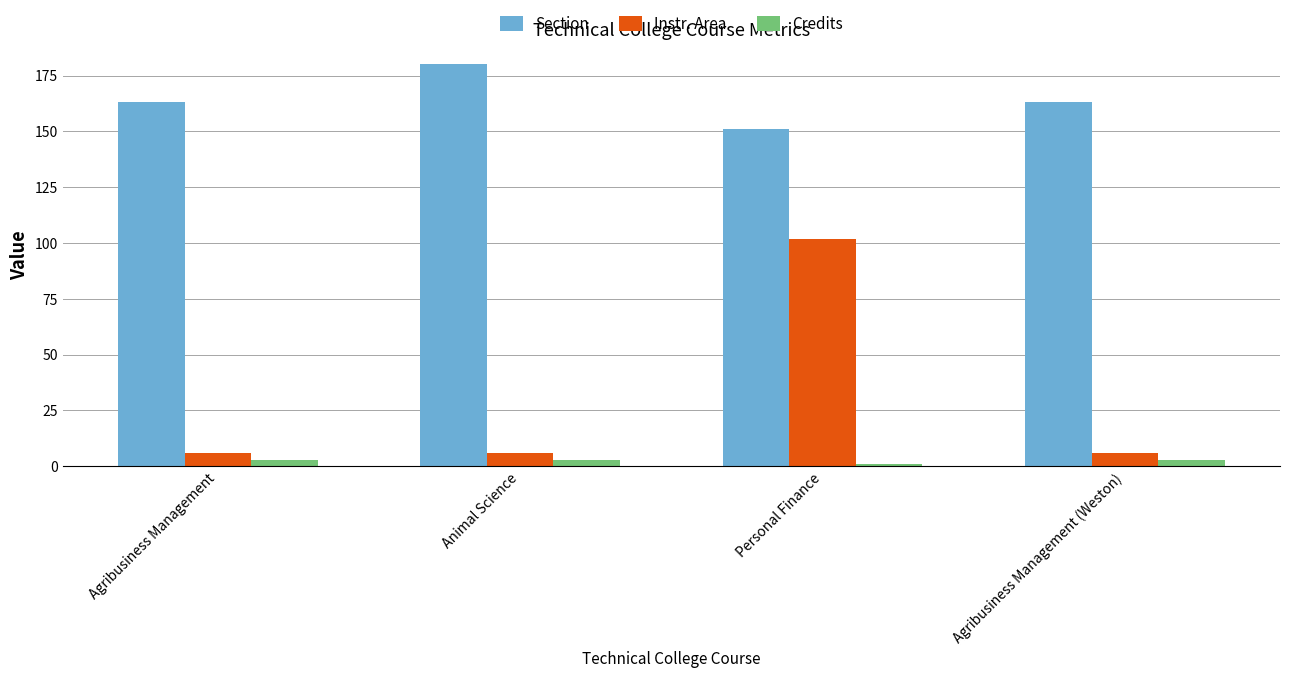

What is the average value of the Section series?

164